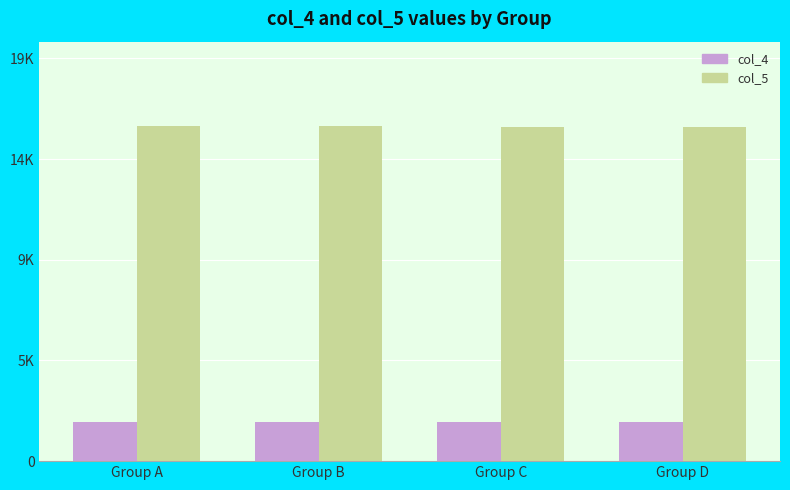

Rank the series at Group D from highest to lowest value.

col_5, col_4